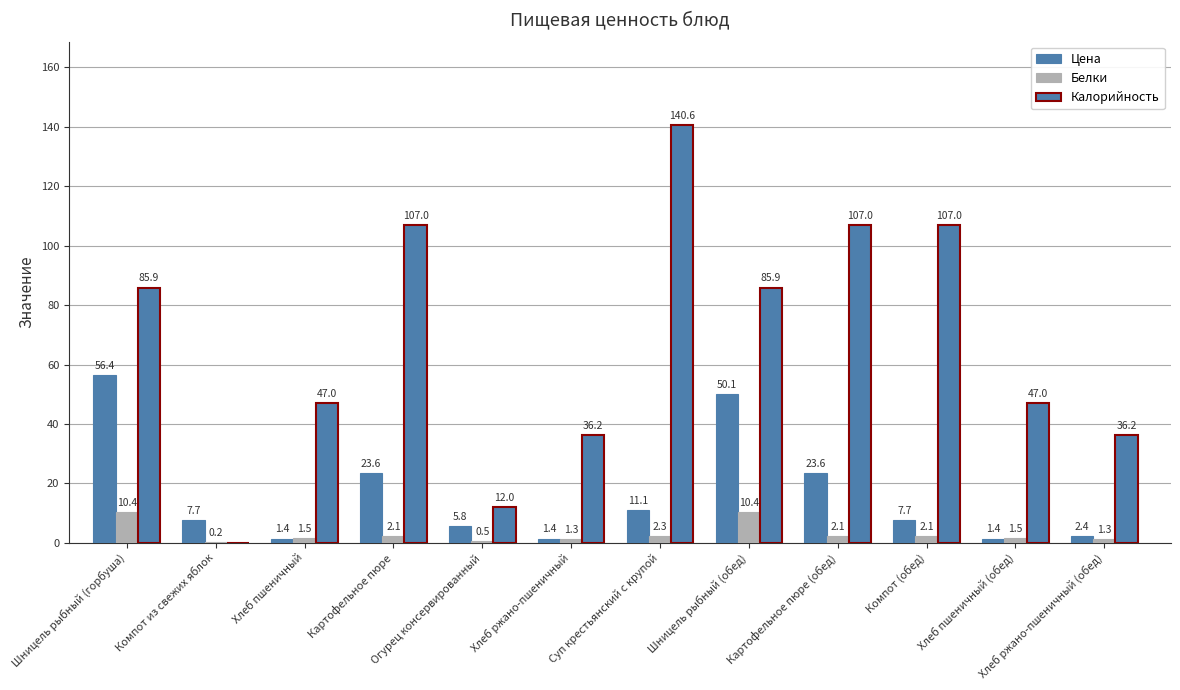

True or false: Белки has a value of 3.3 at Шницель рыбный (горбуша).

False